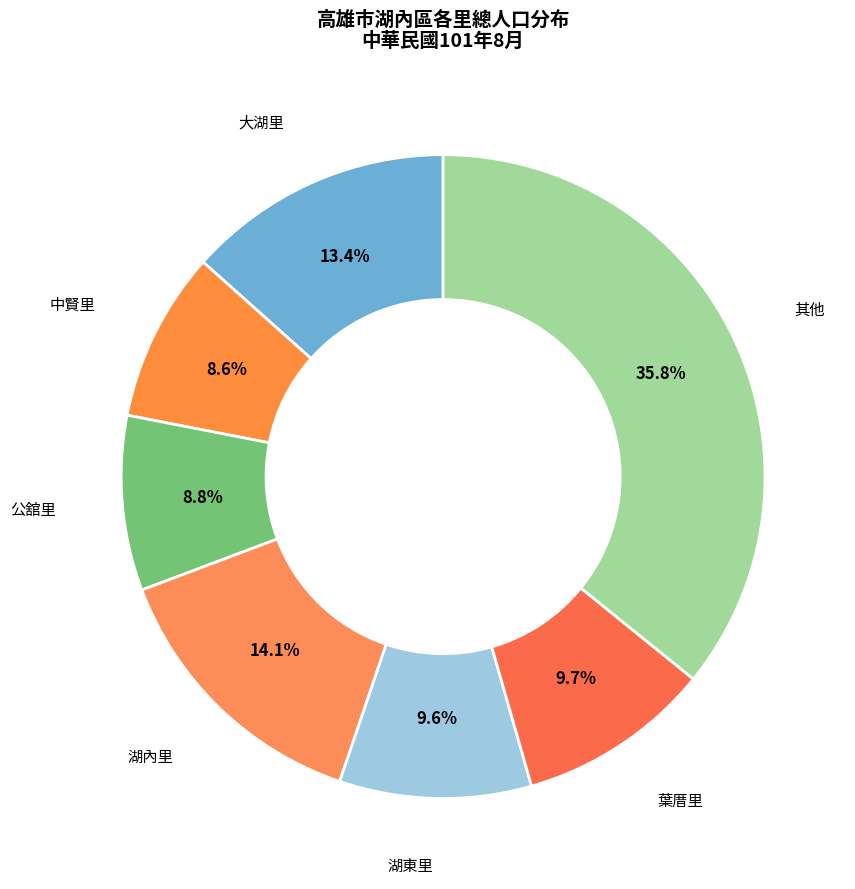

How many slices are in this pie chart?

7